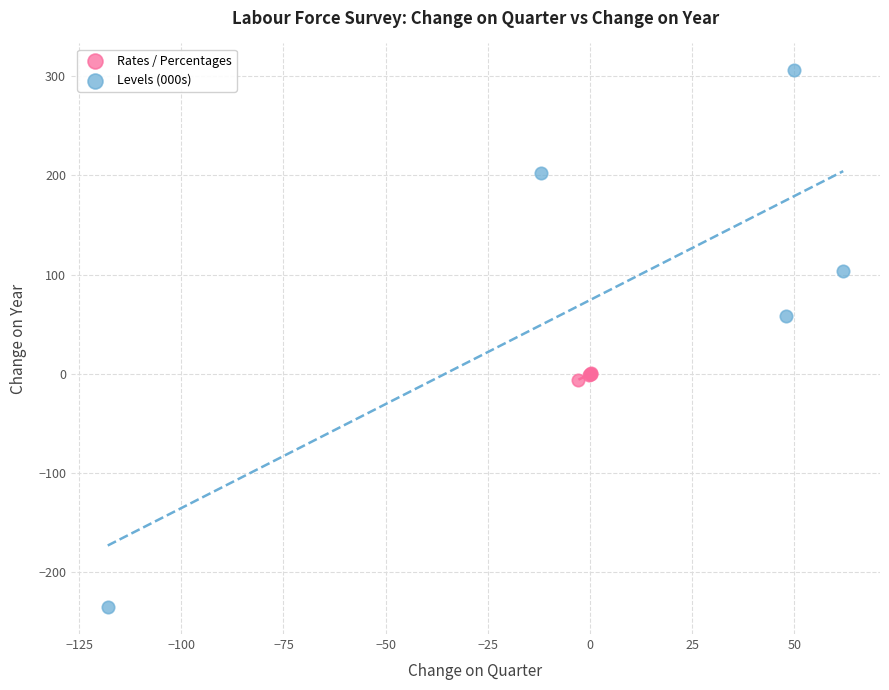

Which series contains the highest Y value?

Levels (000s)